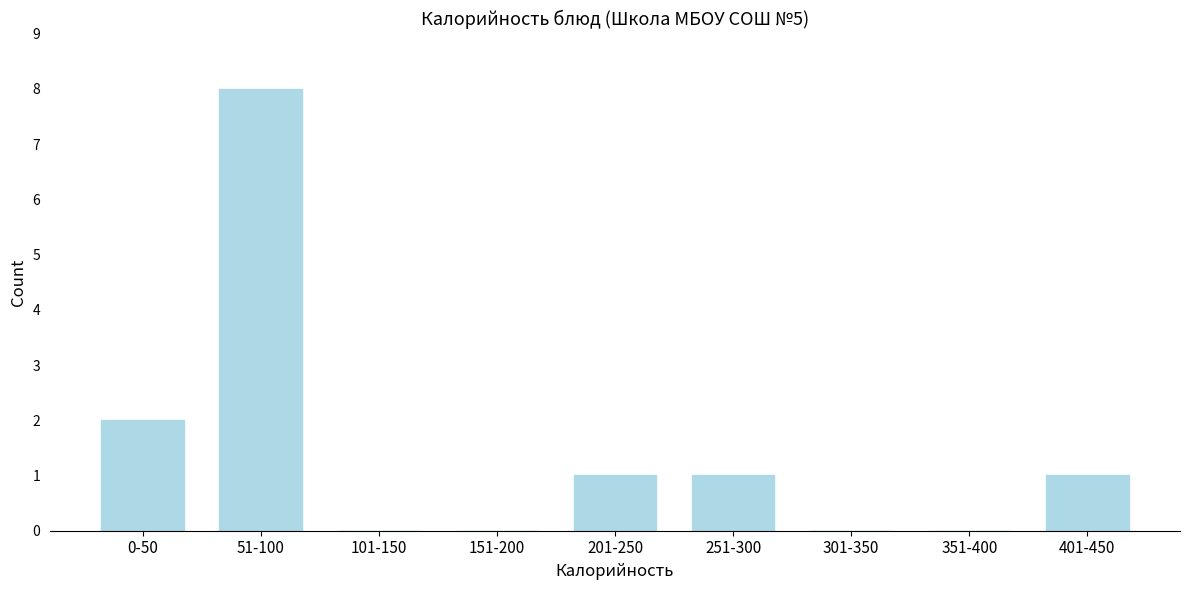

Reading left to right, list all the values displayed in this chart.

0-50=2	51-100=8	101-150=0	151-200=0	201-250=1	251-300=1	301-350=0	351-400=0	401-450=1